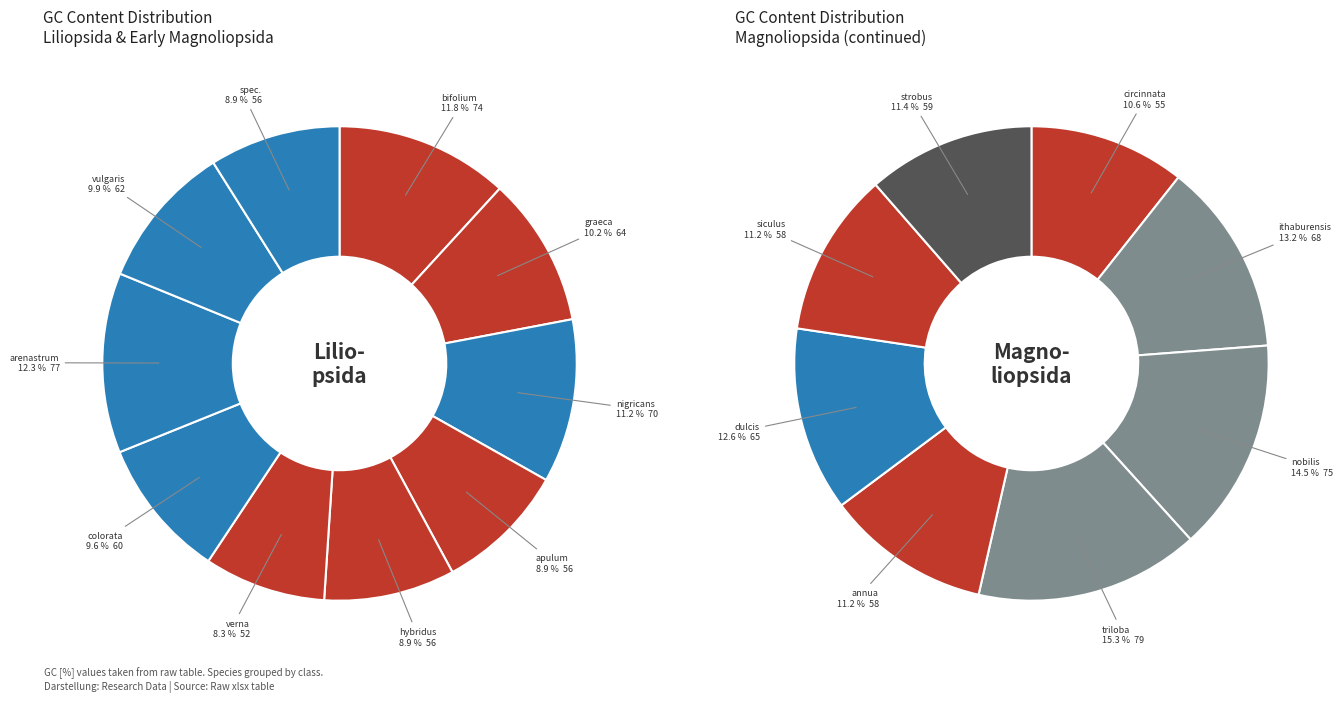

Is there a majority slice in this chart?

No